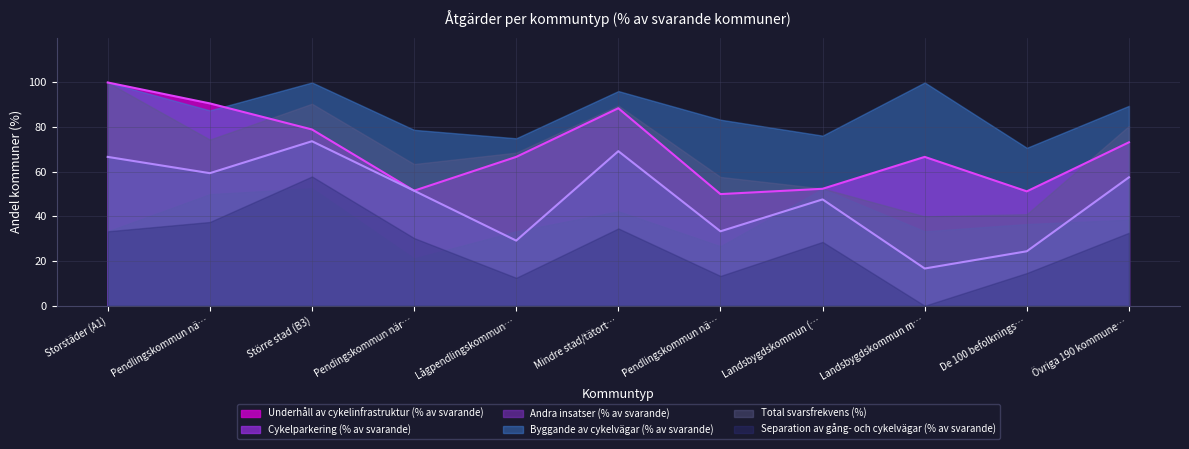

Reading right to left, list all the values displayed in this chart.

Underhåll av cykelinfrastruktur (% av svarande): 73.2	51.2	66.7	52.4	50.0	88.5	66.7	51.5	78.9	90.6	100.0
Cykelparkering (% av svarande): 57.5	24.4	16.7	47.6	33.3	69.2	29.2	51.5	73.7	59.4	66.7
Andra insatser (% av svarande): 38.6	36.6	33.3	52.4	26.7	42.3	33.3	21.2	52.6	50.0	33.3
Byggande av cykelvägar (% av svarande): 89.5	70.7	100.0	76.2	83.3	96.2	75.0	78.8	100.0	87.5	100.0
Total svarsfrekvens (%): 80.5	41.0	40.0	52.5	57.7	89.7	68.6	63.5	90.5	74.4	100.0
Separation av gång- och cykelvägar (% av svarande): 32.7	14.6	0.0	28.6	13.3	34.6	12.5	30.3	57.9	37.5	33.3